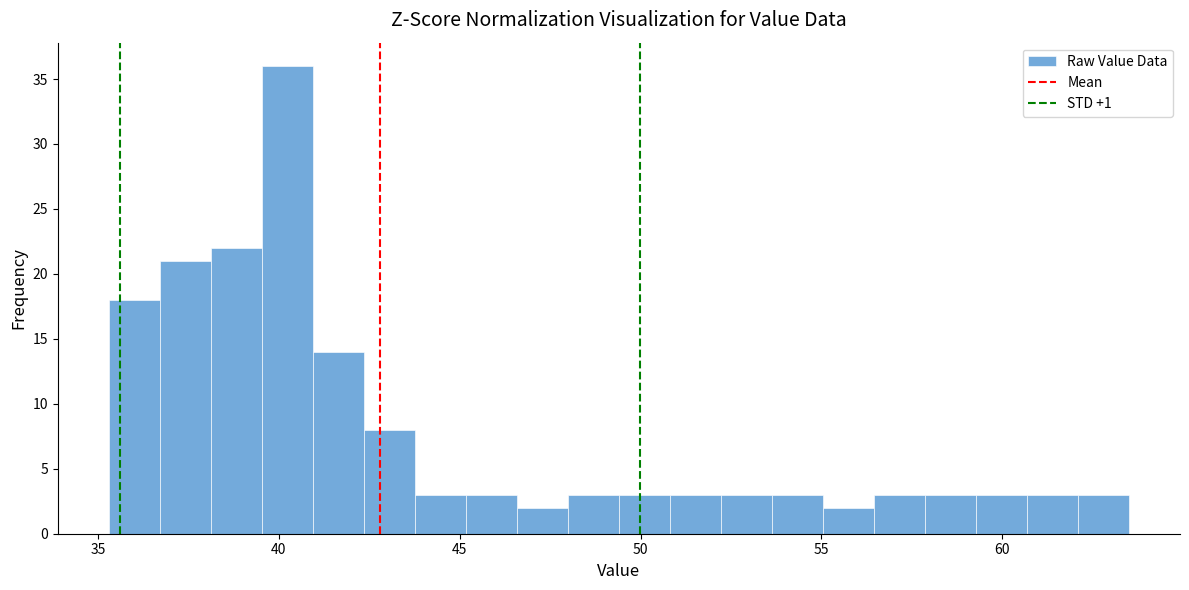

Read against the x-axis, roughly where is the centre of the tallest bar?

40.0